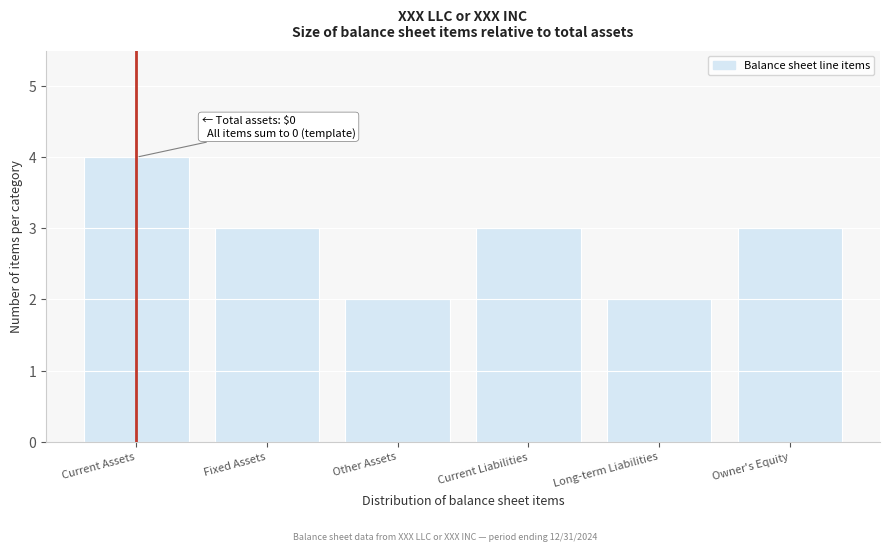

Reading left to right, transcribe all the data shown in this chart.

4	3	2	3	2	3